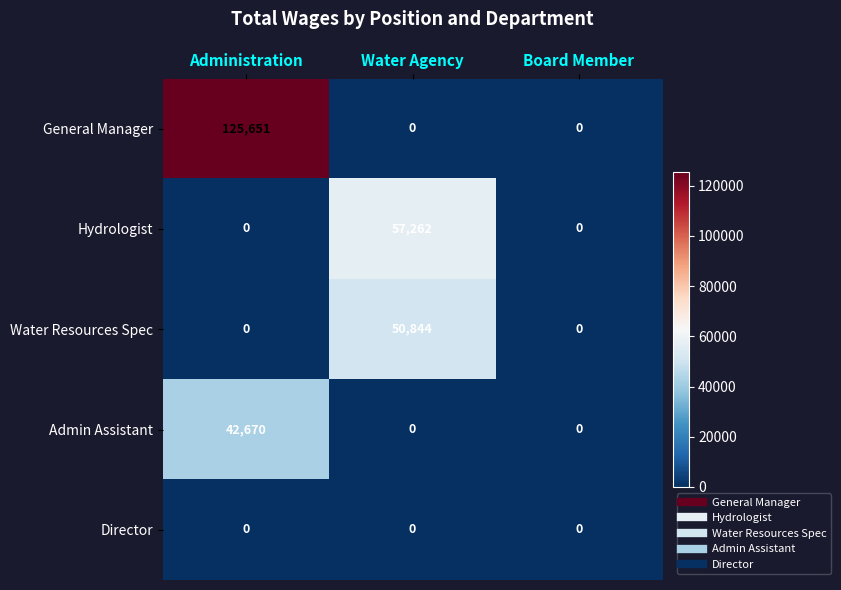

Which category has the highest value in the Admin Assistant series?

Administration